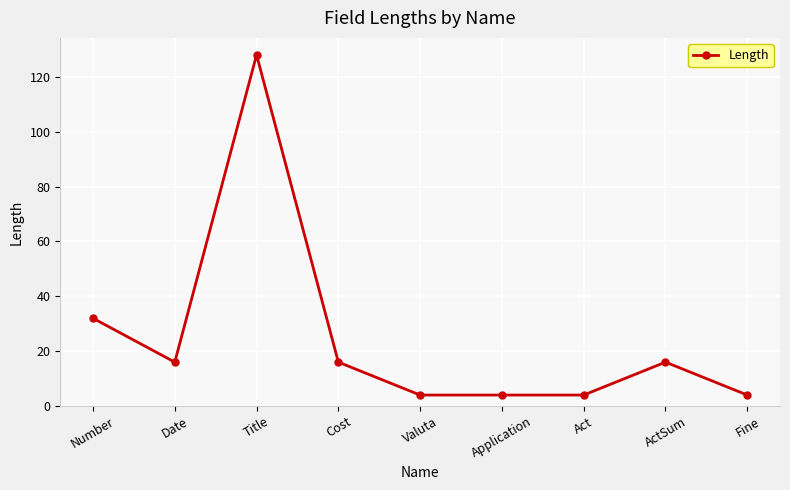

What is the difference between the values at Act and Date?

12